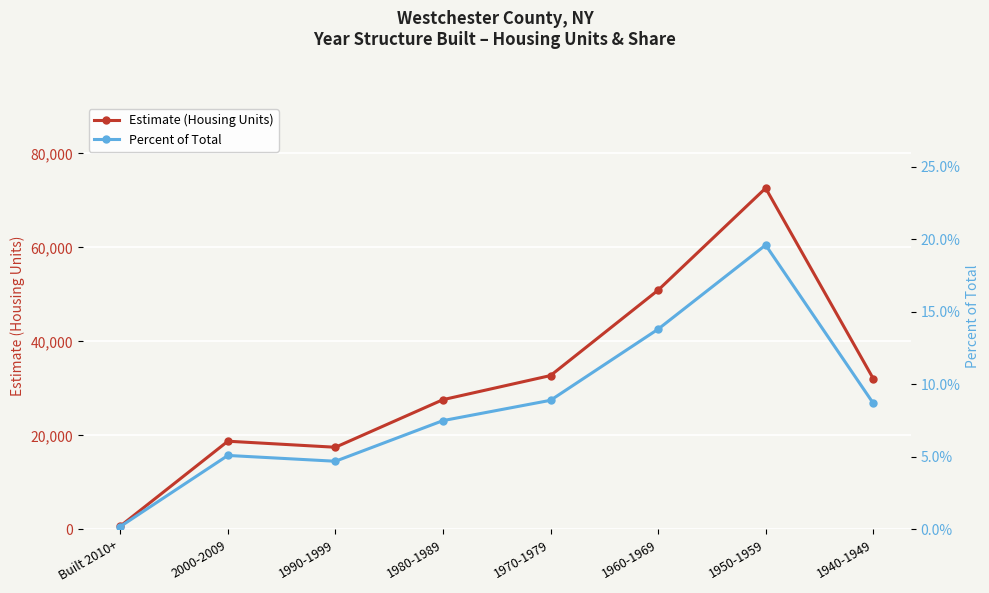

How many interior local valleys does the Percent of Total series have?

1